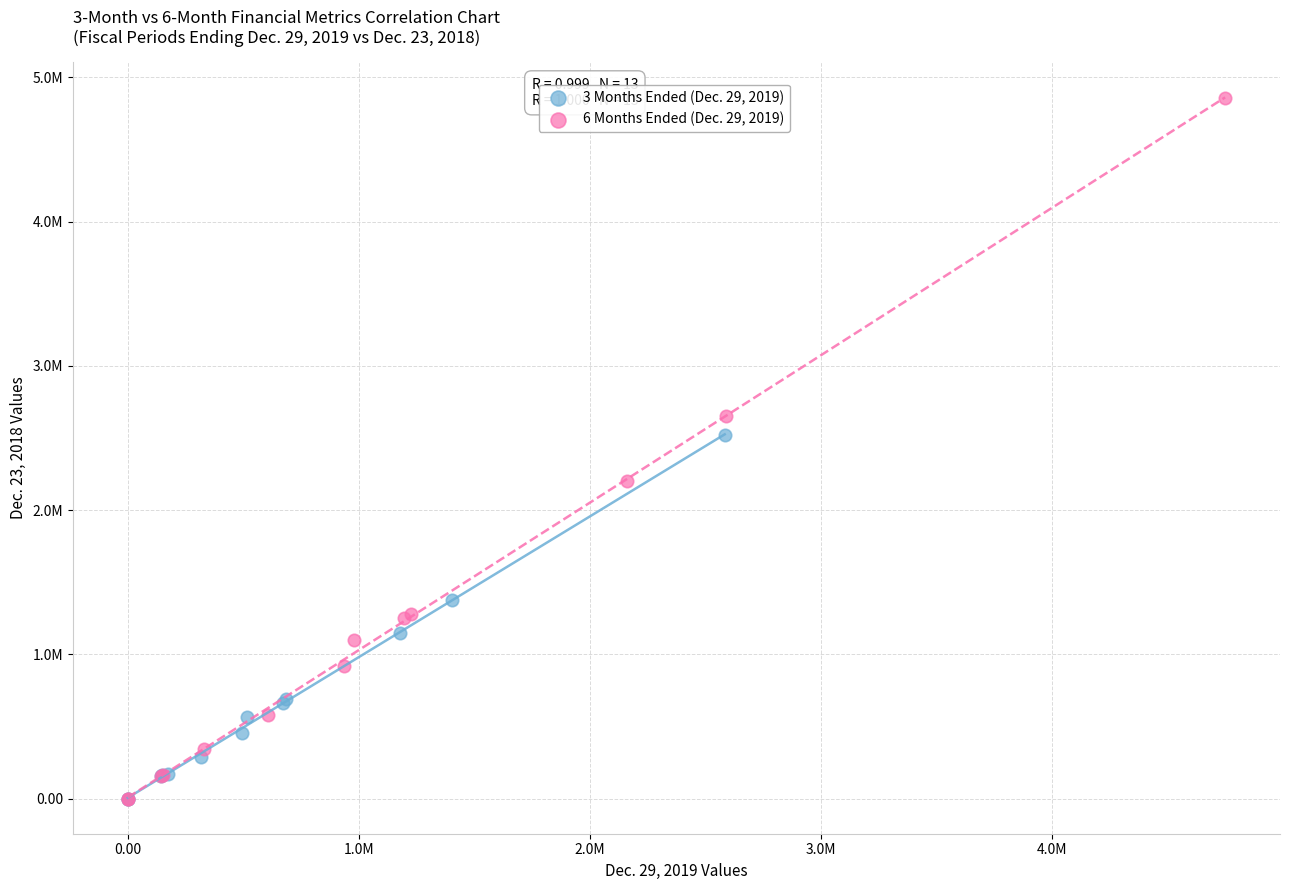

What are all the series names shown in the legend?

3 Months Ended (Dec. 29, 2019), 6 Months Ended (Dec. 29, 2019)